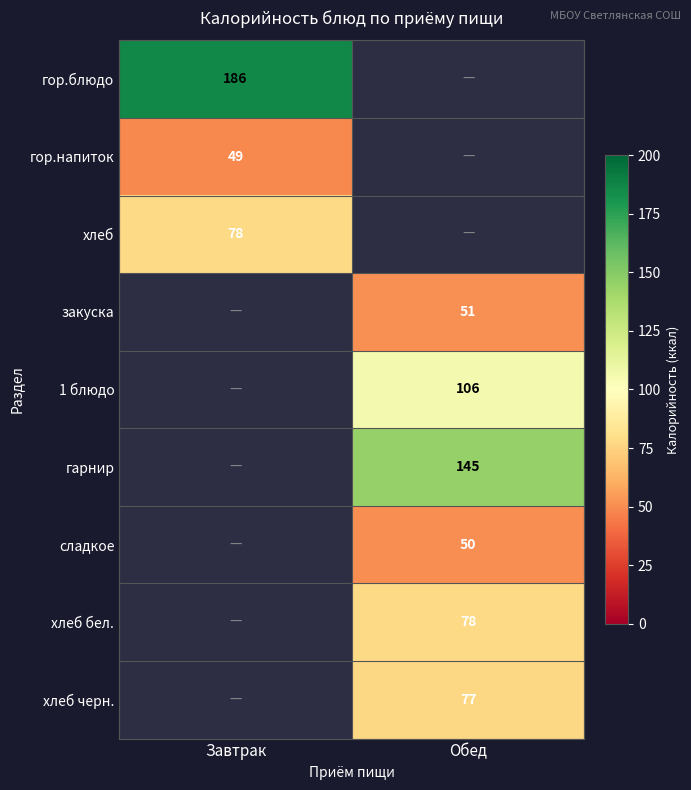

At how many categories does at least one series exceed 53?

2